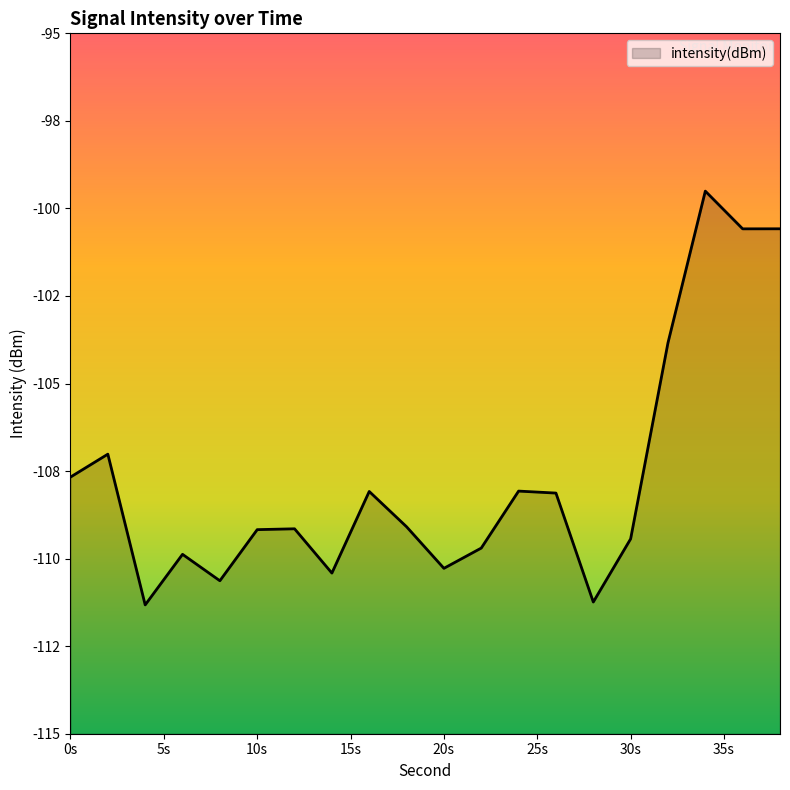

Rank the categories by value from highest to lowest.

34, 38, 36, 32, 2, 0, 24, 16, 26, 18, 12, 10, 30, 22, 6, 20, 14, 8, 28, 4